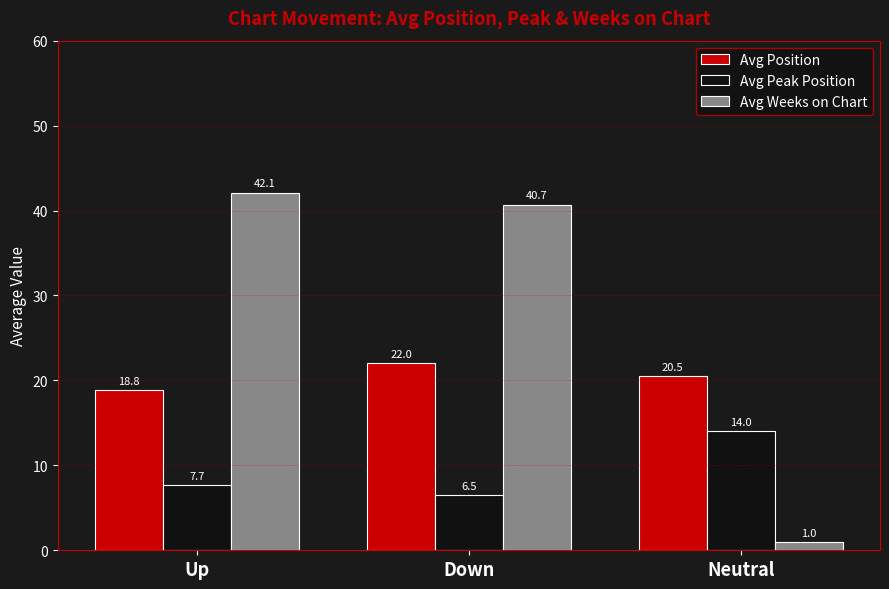

Is it true that Avg Position equals 14.6 at Down?

False